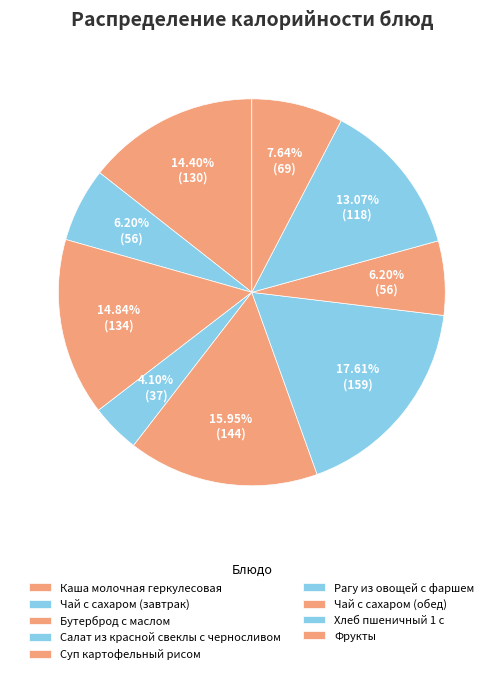

To the nearest percent, what is the difference between the largest and smallest slice percentages?

14%